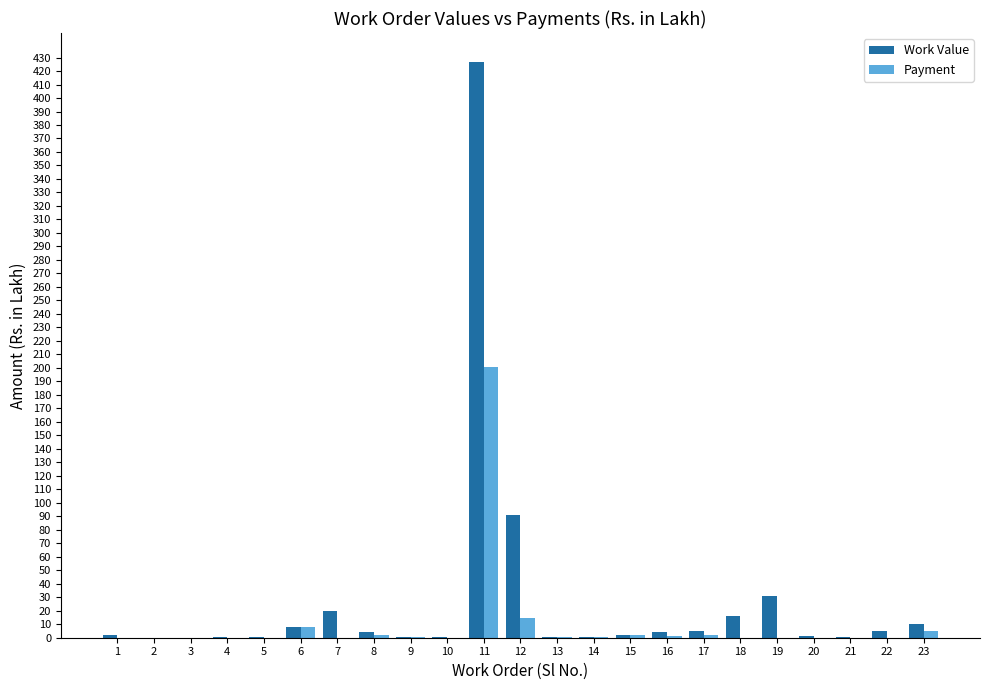

What is the difference between the Work Value values at 17 and 16?

0.7